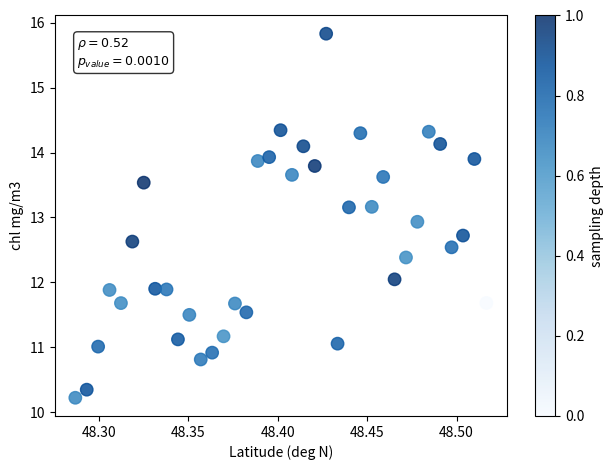

What Y value in the scatter plot is closest to 13?

12.9